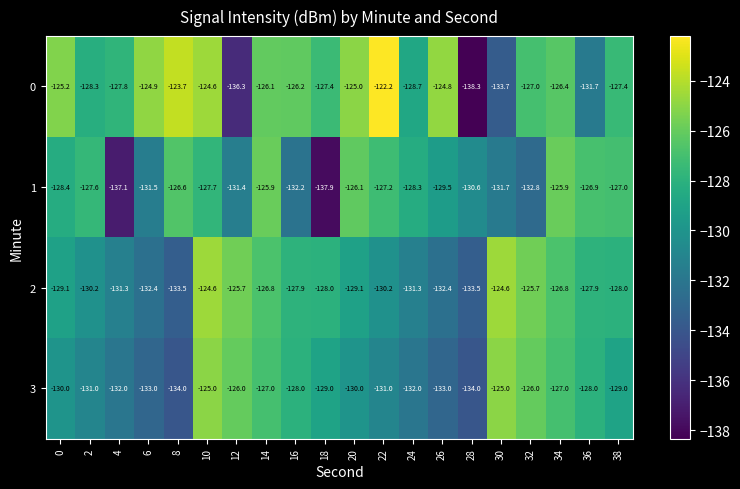

What is the spread (max minus min) of values at 30?

9.1